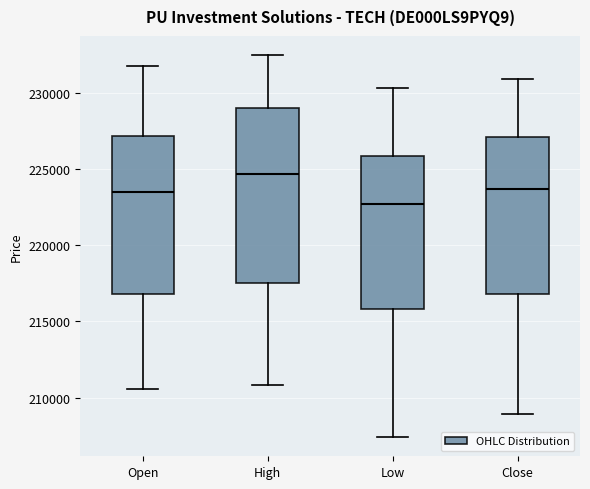

Which box is the tallest, from its lower edge to its upper edge?

High